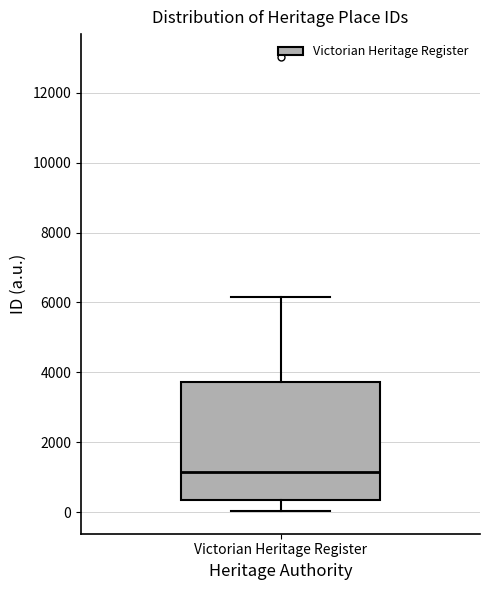

Where does the lower whisker of the box for Victorian Heritage Register end on the y-axis? The values are not printed on the chart, so give them approximately, as read against the axis.

0